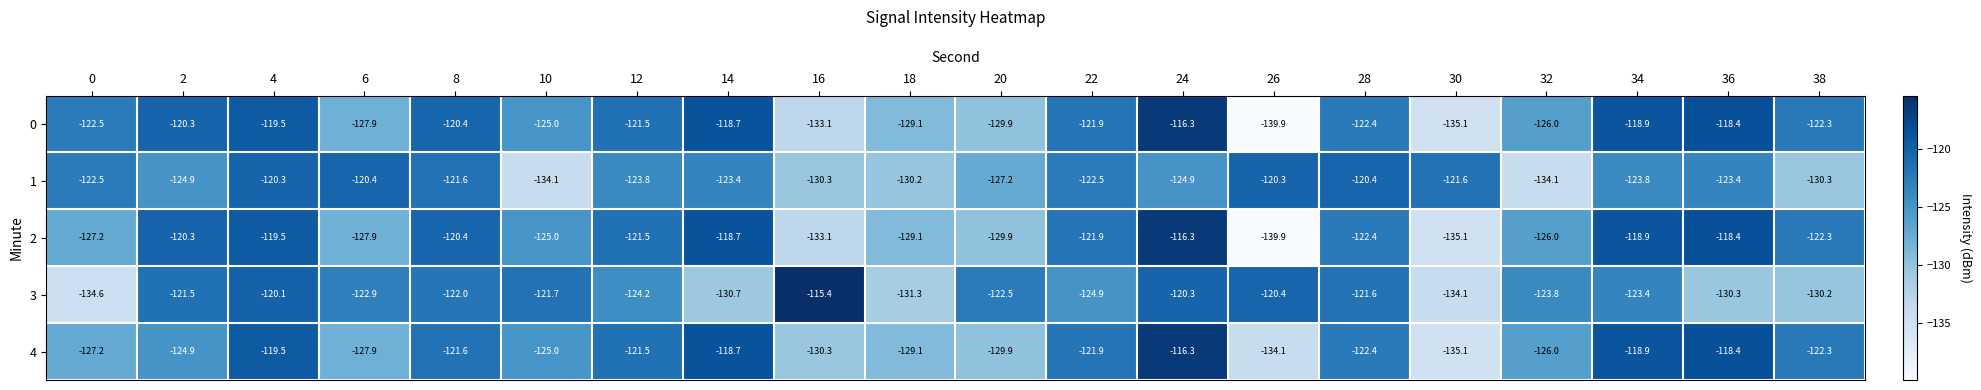

What is the greatest value displayed?

-115.4